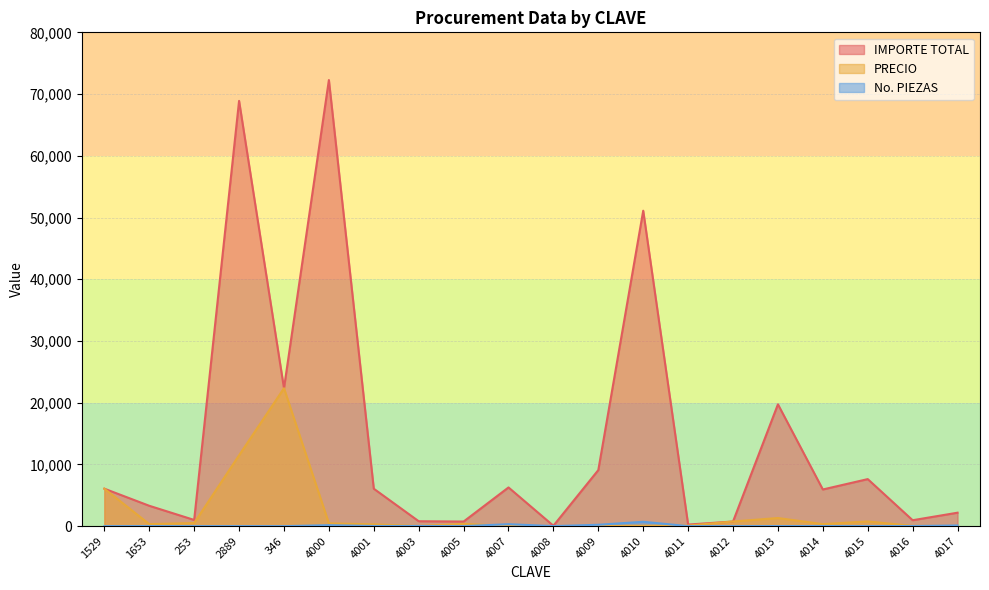

At which label does IMPORTE TOTAL reach its peak?

4000